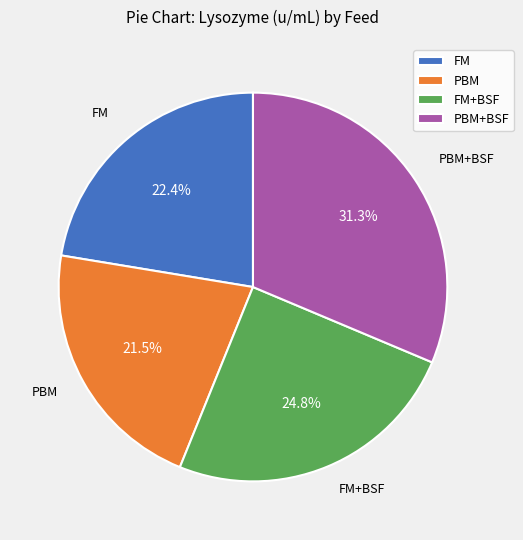

To the nearest percent, what is the combined percentage of PBM+BSF and PBM?

53%